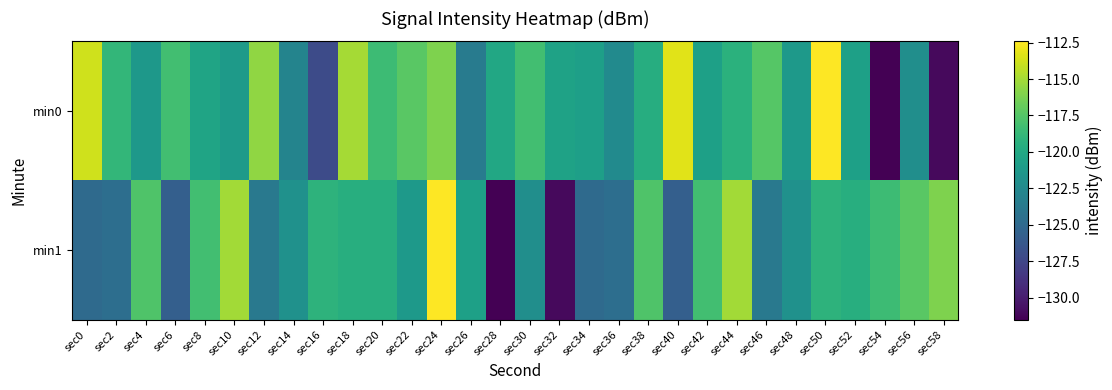

How many data points does each series have?

30